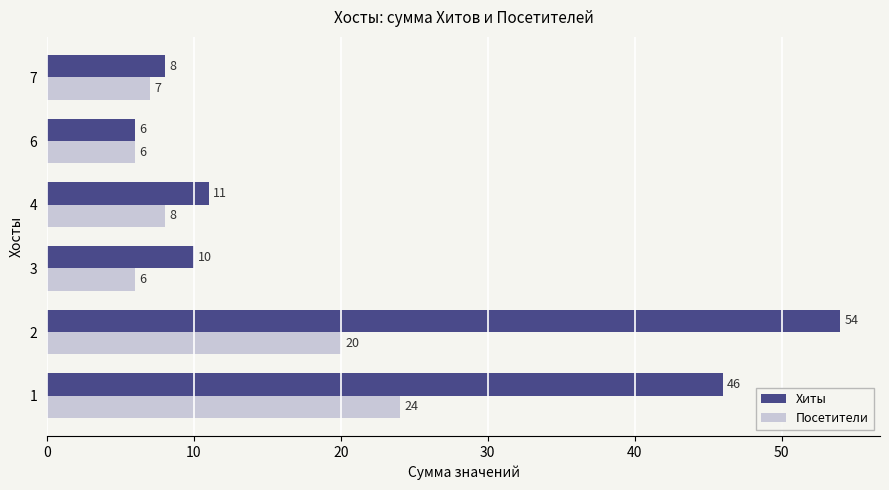

Rank the series at 1 from lowest to highest value.

Посетители, Хиты